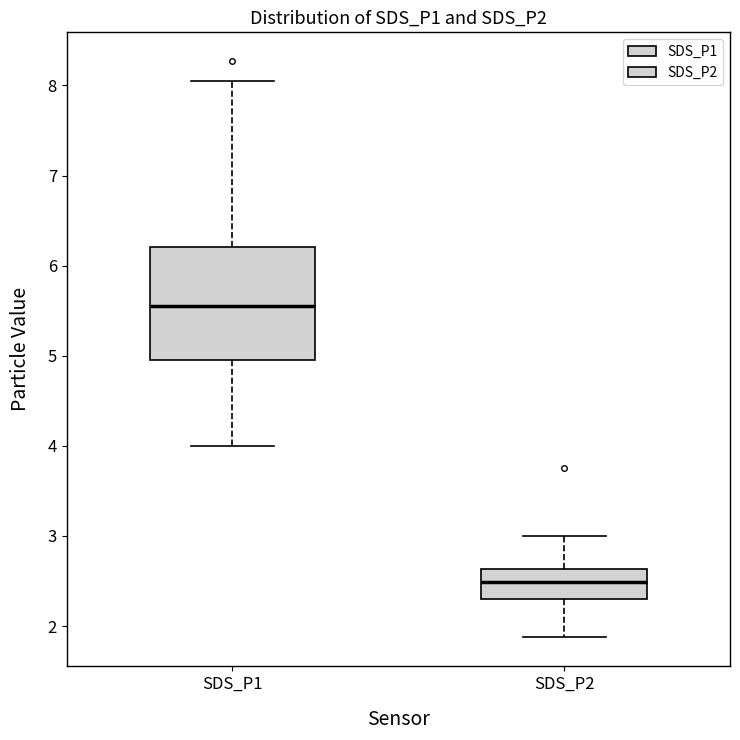

Which box has the highest median line?

SDS_P1